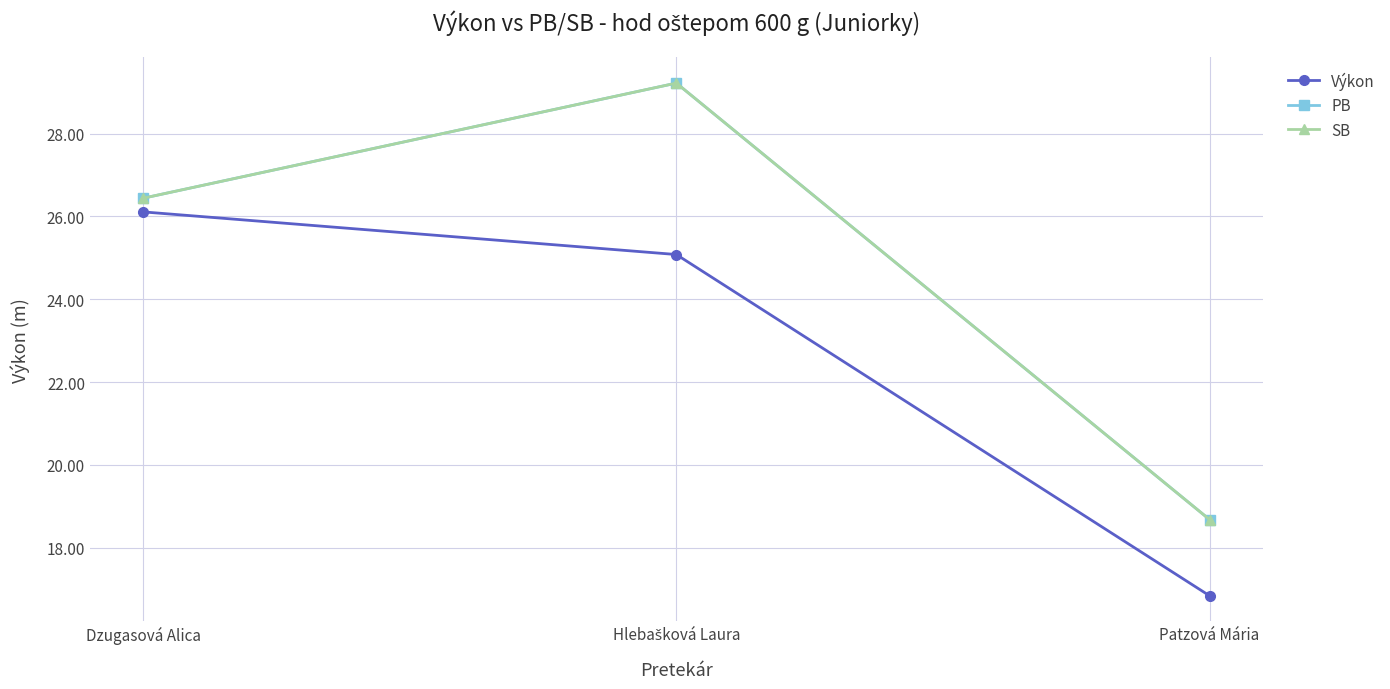

What is the maximum value shown in the chart?

29.2